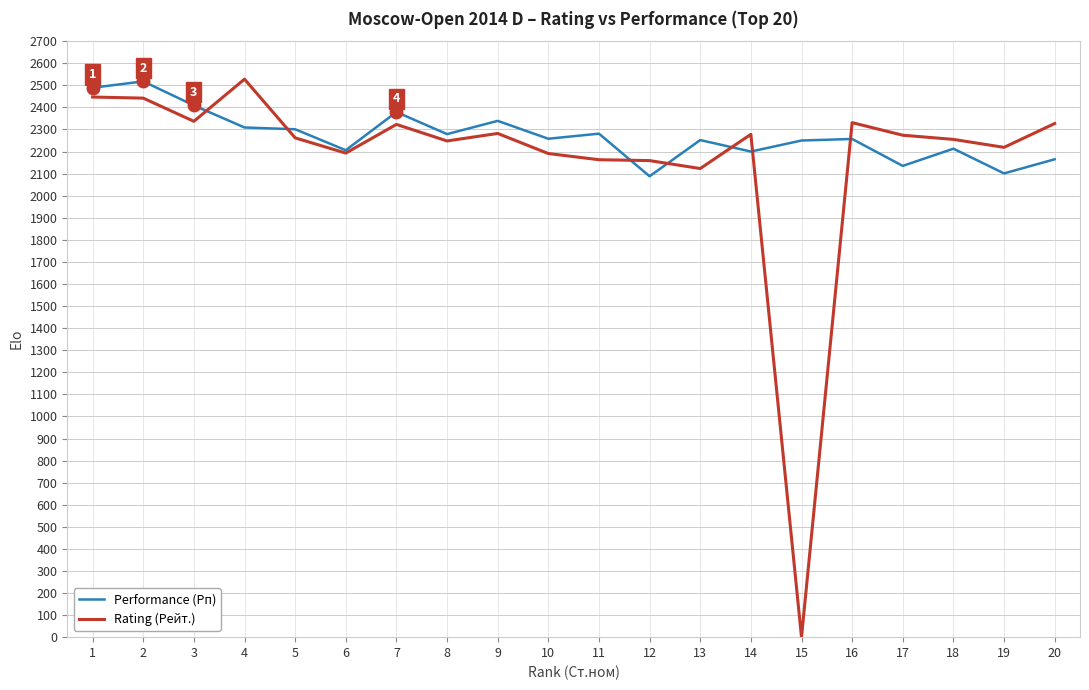

What is the approximate value of Rating (Рейт.) at 6, to the nearest 100?

2200